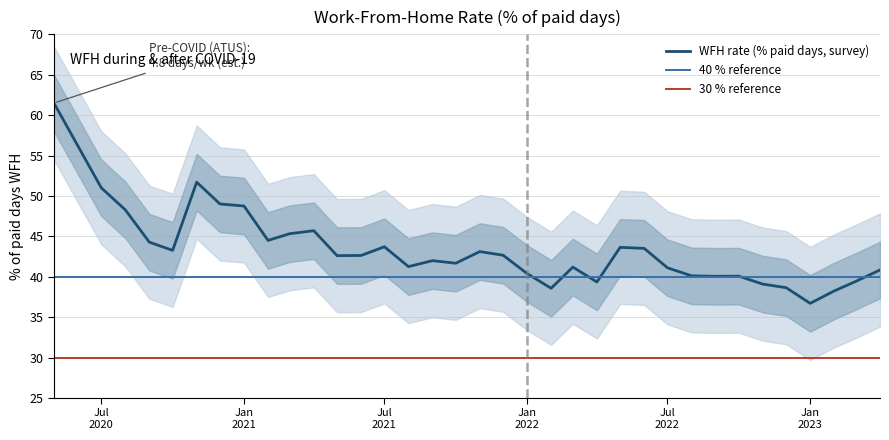

What is the difference between the maximum and minimum values?

24.8